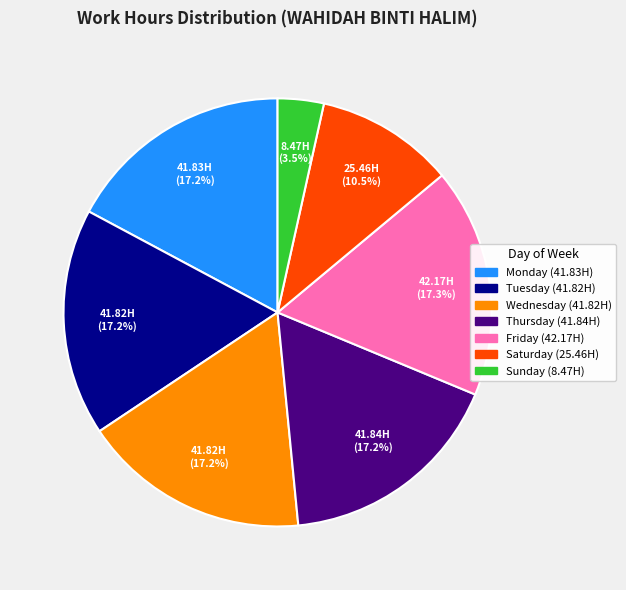

Is there any slice that represents more than half of the pie?

No